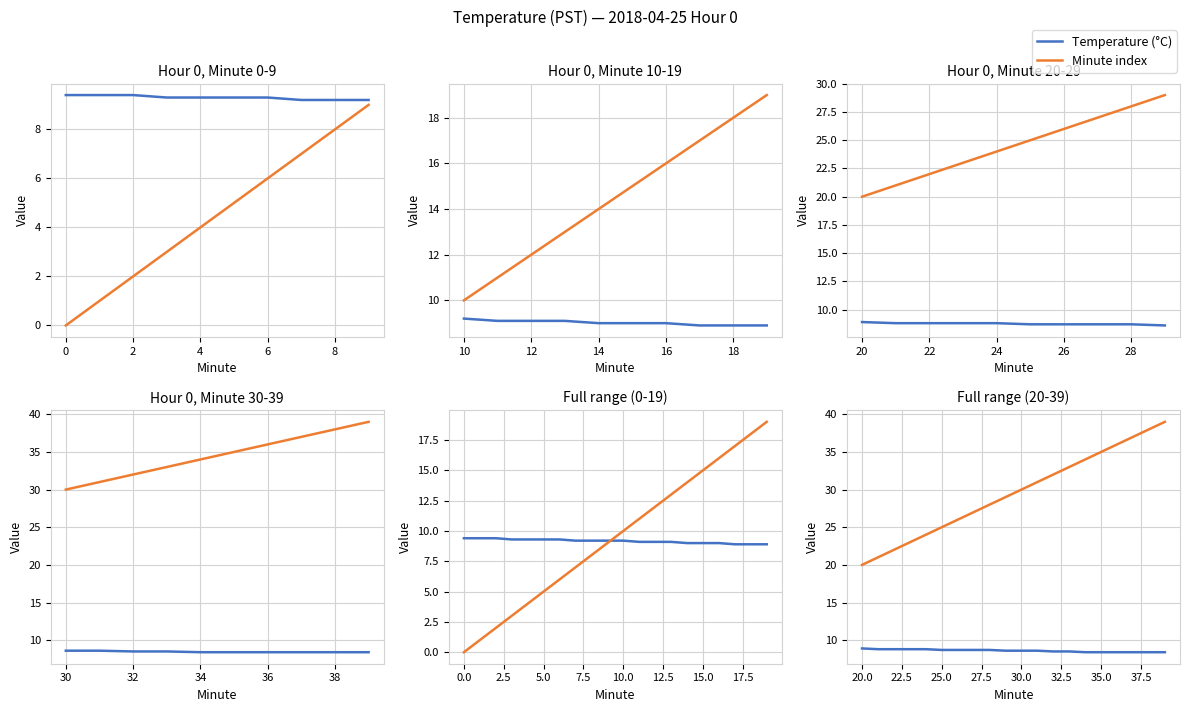

How many Temperature (°C) values are between 8 and 9?

20